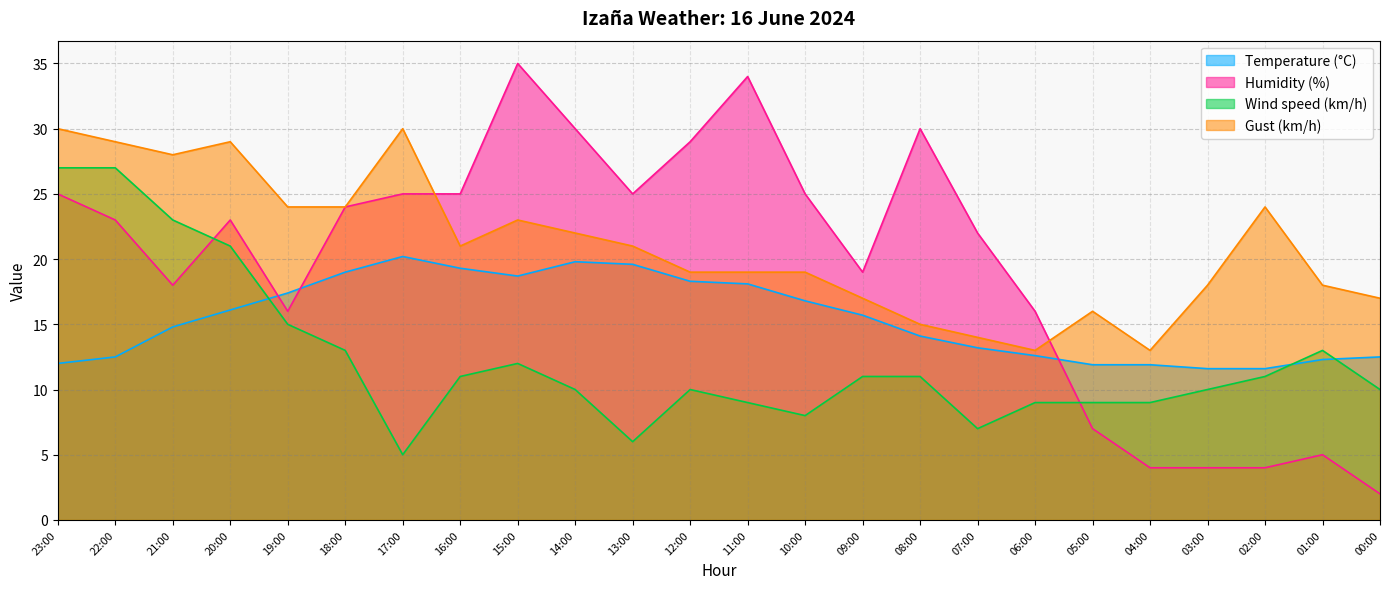

Which series changed the most between 19:00 and 17:00?

Wind speed (km/h)